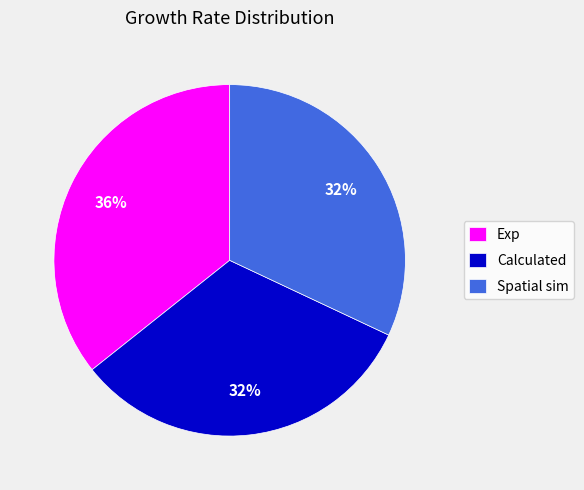

How many slices are in this pie chart?

3